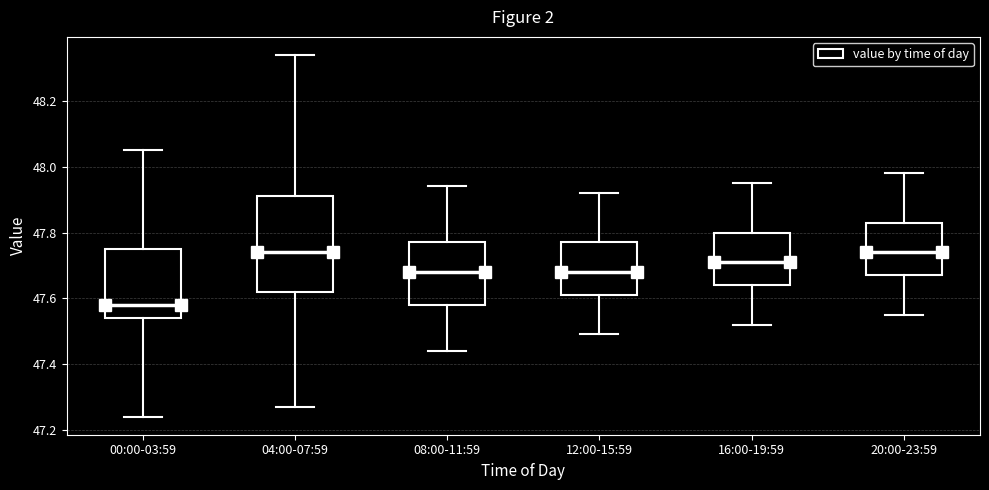

Comparing the boxes themselves (not the whiskers), which one is the tallest?

04:00-07:59